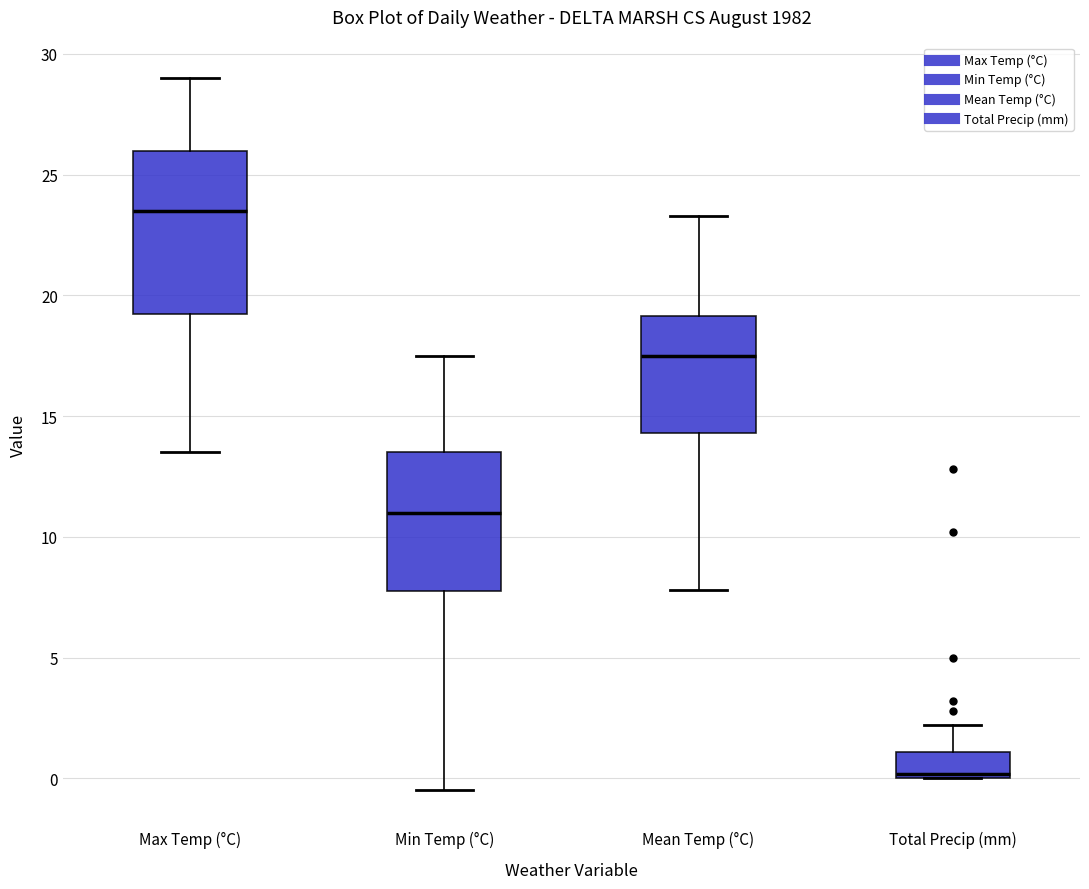

Reading left to right, read every box against the y-axis: the position of its median line, the range the box covers, and the ends of its whiskers. The values are not printed on the chart, so give them approximately, as read against the axis.

Max Temp (°C): median 23.5, box 19.5 to 26.0, whiskers 13.5 to 29.0
Min Temp (°C): median 11.0, box 8.0 to 13.5, whiskers -0.5 to 17.5
Mean Temp (°C): median 17.5, box 14.5 to 19.0, whiskers 8.0 to 23.5
Total Precip (mm): median 0.0 (just above the box's lower edge), box 0.0 to 1.0, whiskers 0.0 to 2.0